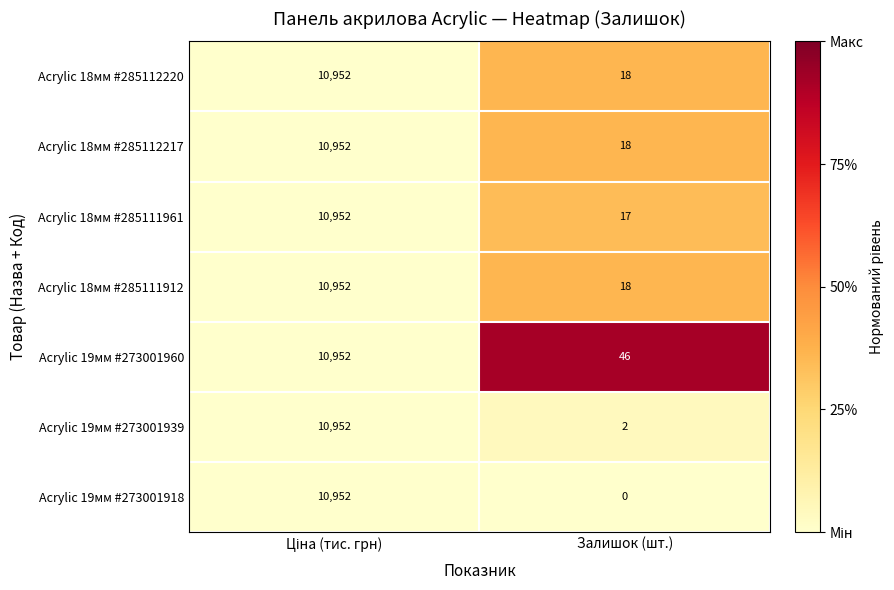

Reading left to right, what are all the values shown in this chart?

Acrylic 18мм #285112220: 10952	18
Acrylic 18мм #285112217: 10952	18
Acrylic 18мм #285111961: 10952	17
Acrylic 18мм #285111912: 10952	18
Acrylic 19мм #273001960: 10952	46
Acrylic 19мм #273001939: 10952	2
Acrylic 19мм #273001918: 10952	0